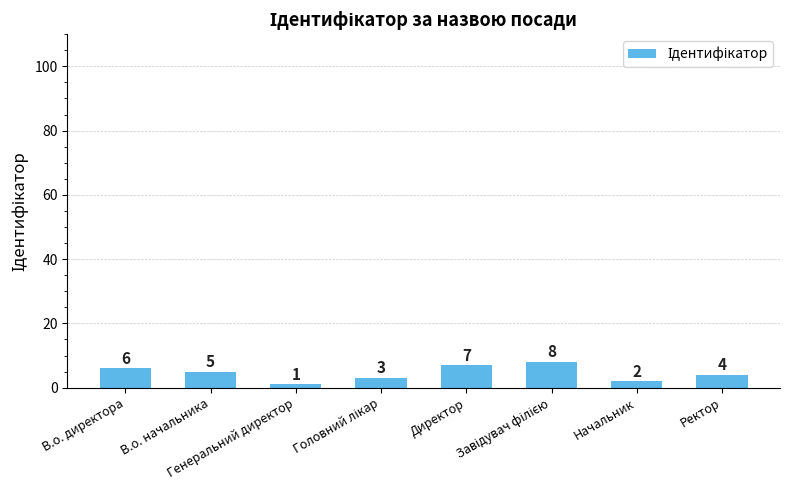

Which label corresponds to the smallest value in the chart?

Генеральний директор